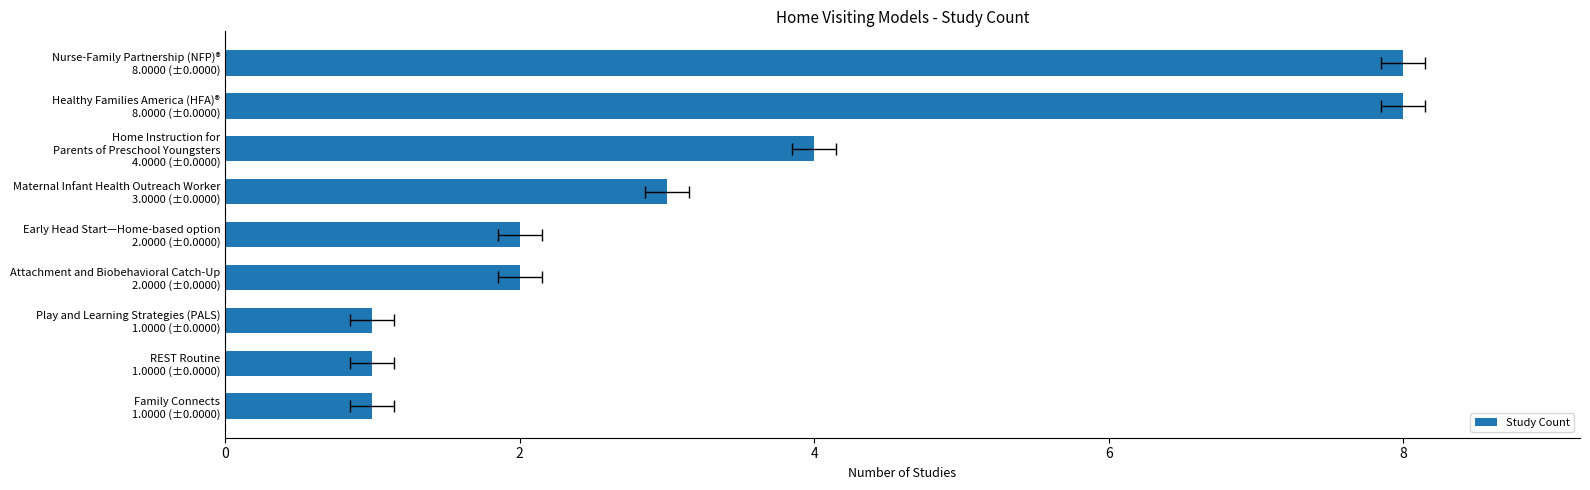

Reading right to left, list all the values displayed in this chart.

8	8	4	3	2	2	1	1	1